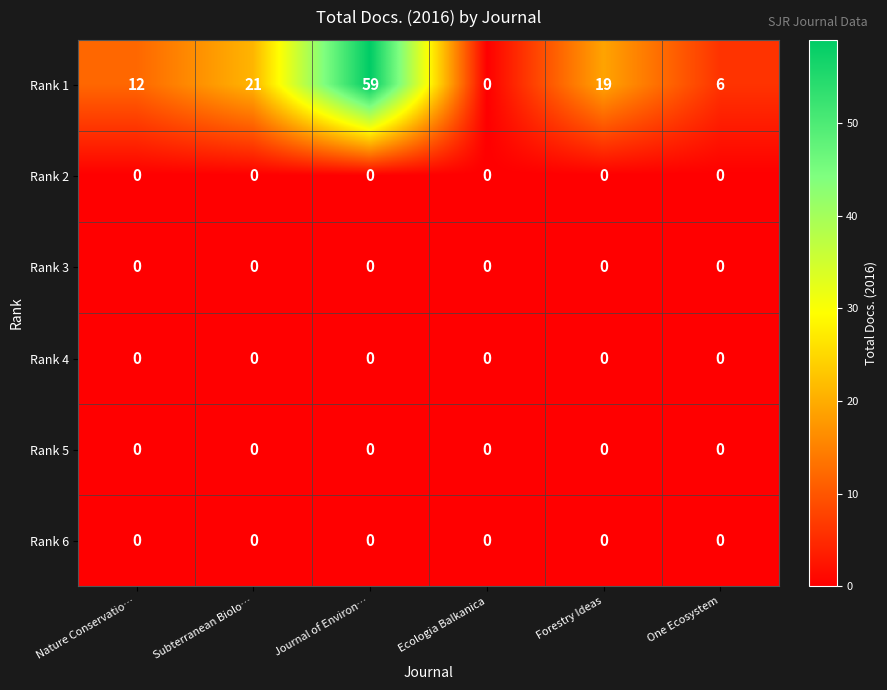

What is the total value across all series at Nature Conservatio…?

12